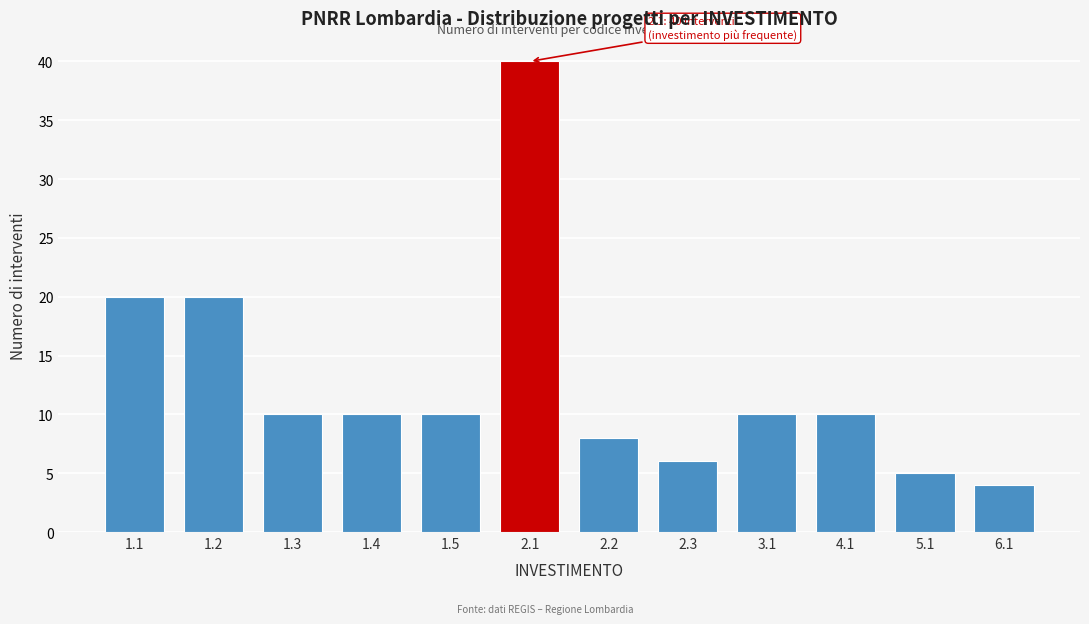

Reading right to left, list all the values displayed in this chart.

6.1=4	5.1=5	4.1=10	3.1=10	2.3=6	2.2=8	2.1=40	1.5=10	1.4=10	1.3=10	1.2=20	1.1=20